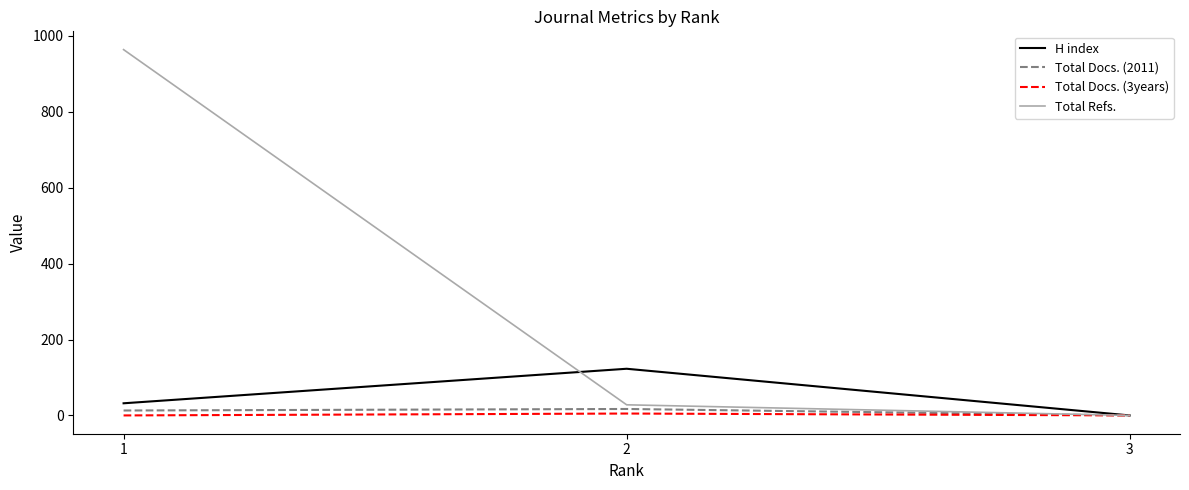

Does the chart have visible grid lines?

No